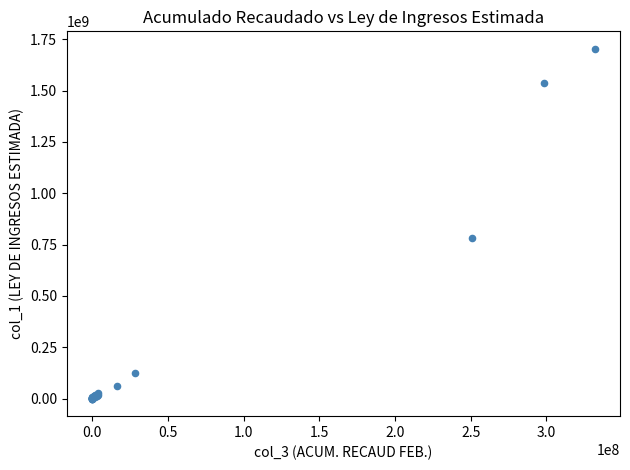

What Y value in the scatter plot is closest to 851845500?

782000000